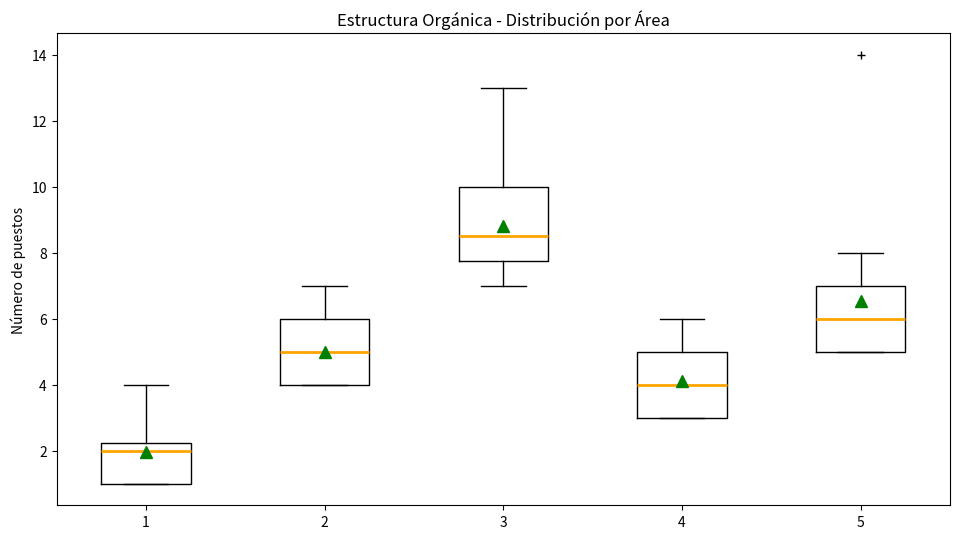

Reading left to right, transcribe this box plot: for each box, give where its median line is, the range the box spans, and where its two whiskers end, as read against the y-axis. The values are not printed on the chart, so give them approximately, as read against the axis.

1: median 2.0, box 1.0 to 2.2, whiskers 1.0 to 4.0
2: median 5.0, box 4.0 to 6.0, whiskers 4.0 to 7.0
3: median 8.6, box 7.8 to 10.0, whiskers 7.0 to 13.0
4: median 4.0, box 3.0 to 5.0, whiskers 3.0 to 6.0
5: median 6.0, box 5.0 to 7.0, whiskers 5.0 to 8.0